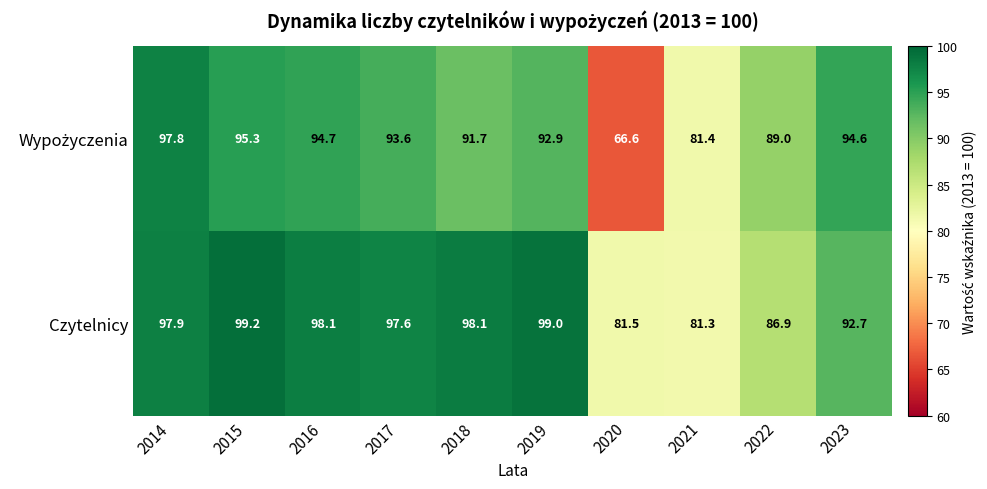

What is the sum of the Czytelnicy values at 2018 and 2023?

190.8